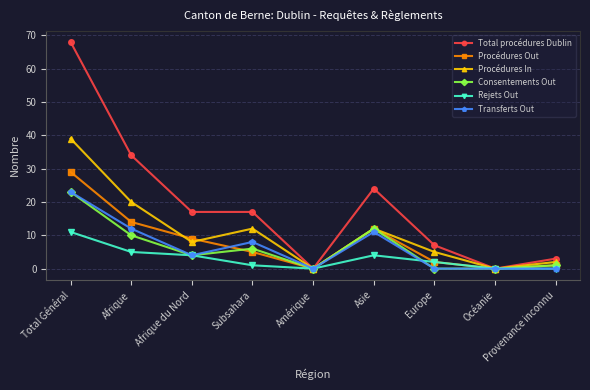

Which series changed the most between Subsahara and Amérique?

Total procédures Dublin